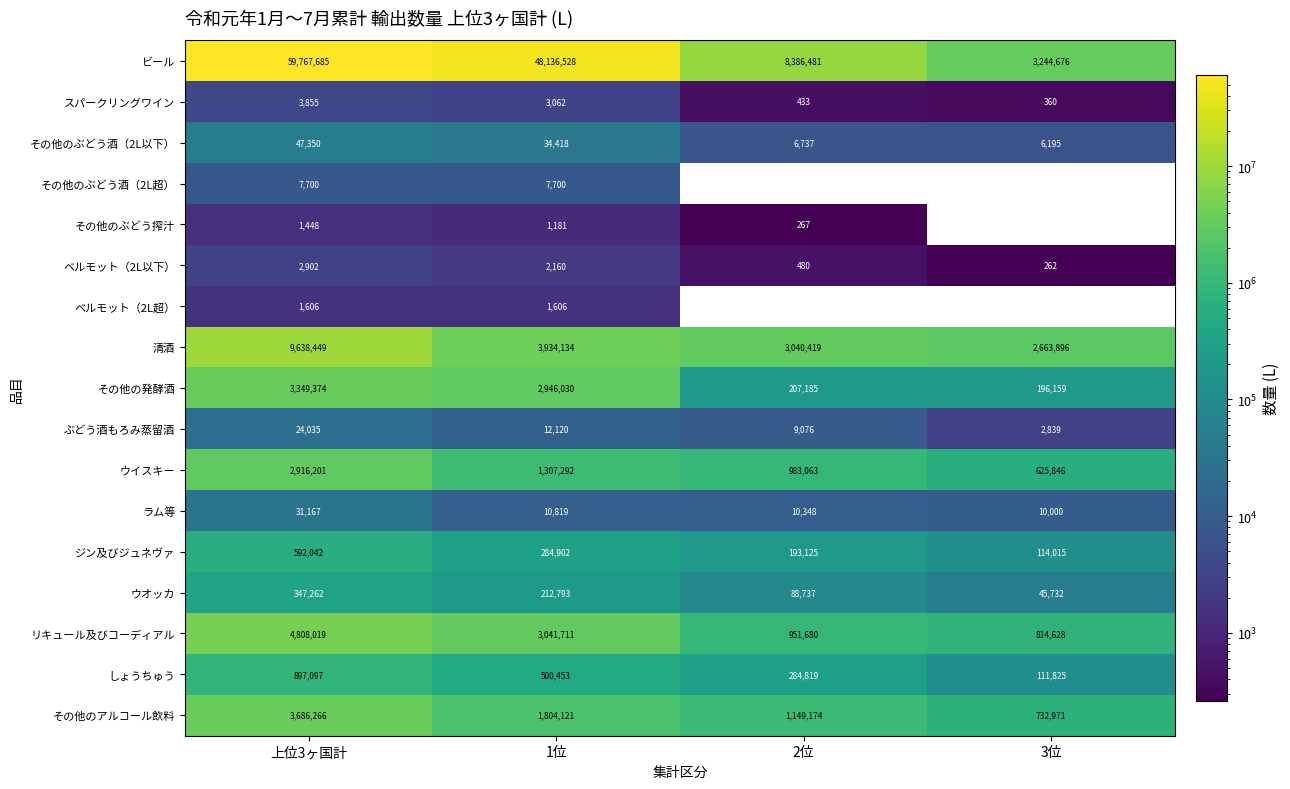

Rank the categories by しょうちゅう value from lowest to highest.

3位, 2位, 1位, 上位3ヶ国計